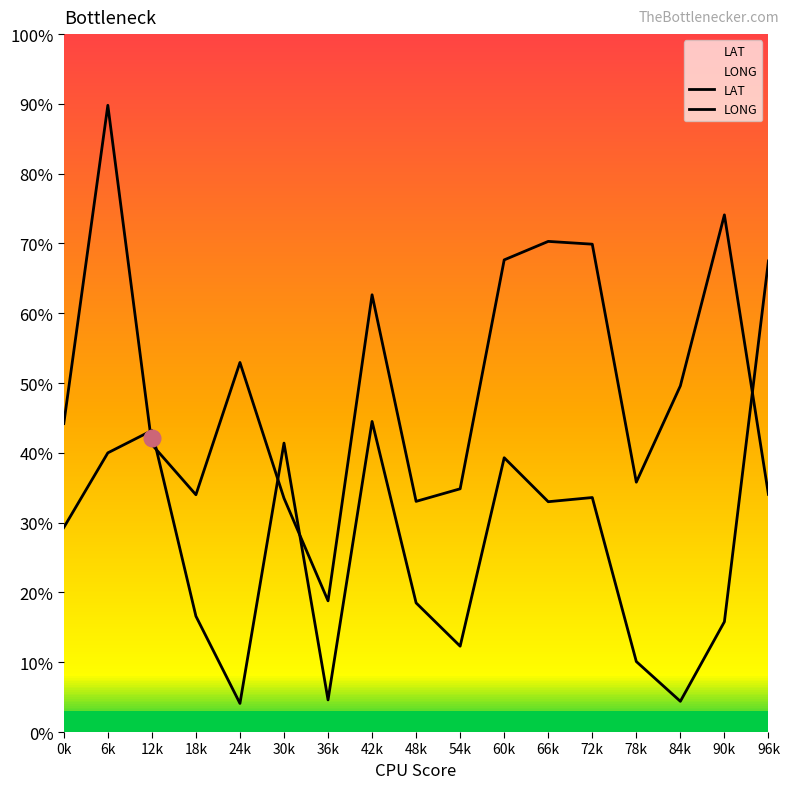

Reading right to left, extract all data points from this chart.

LAT: 0.7	0.2	0.0	0.1	0.3	0.3	0.4	0.1	0.2	0.4	0.0	0.4	0.0	0.2	0.4	0.4	0.3
LONG: 0.3	0.7	0.5	0.4	0.7	0.7	0.7	0.3	0.3	0.6	0.2	0.3	0.5	0.3	0.4	0.9	0.4